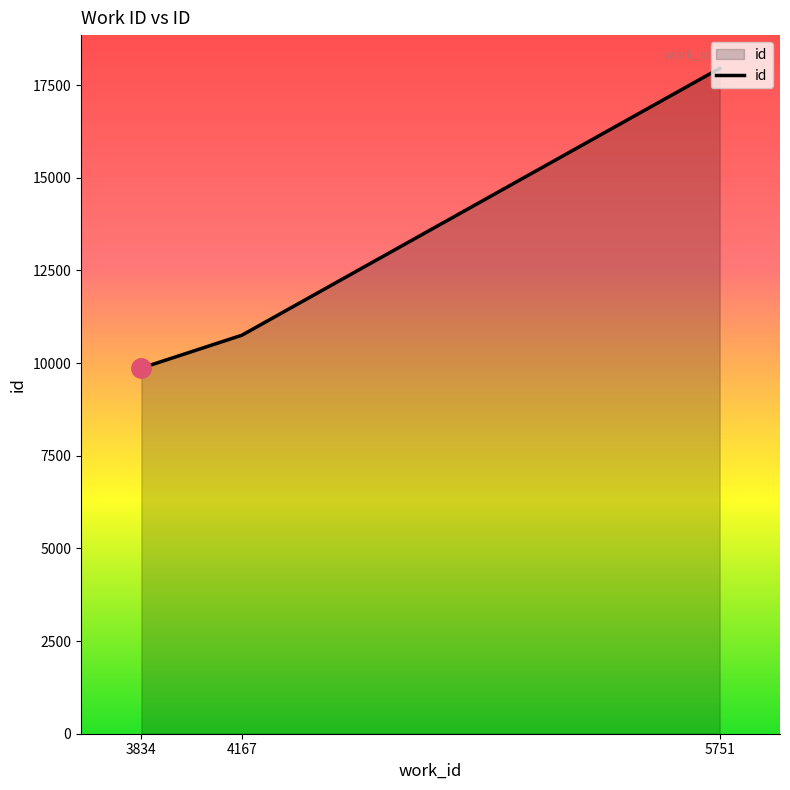

Approximately how many times larger is the value at 5751 compared to 3834?

1.8